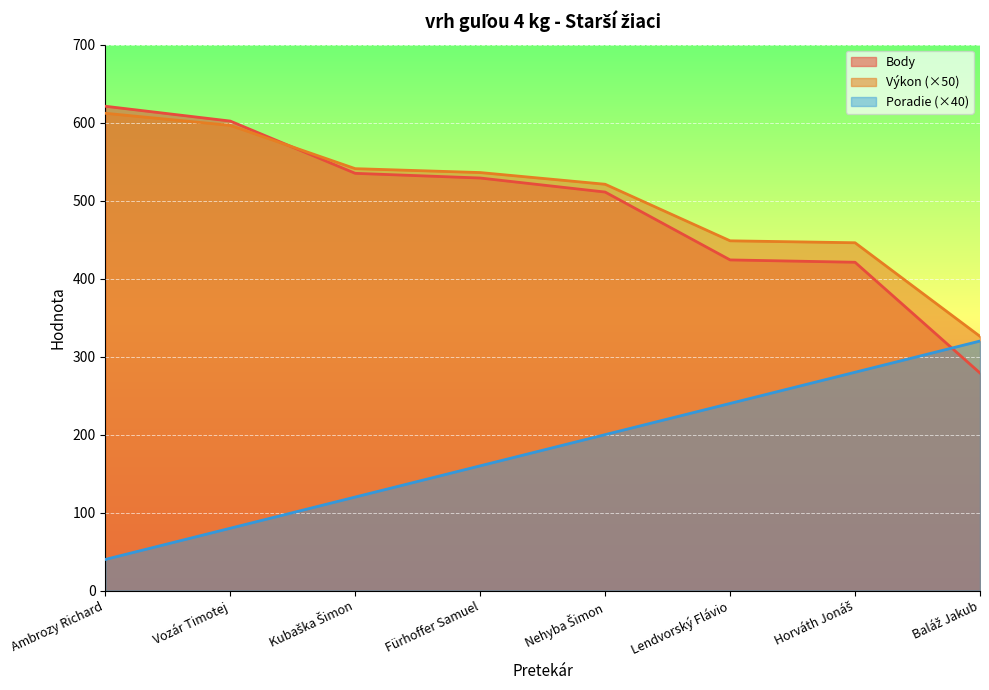

How many lines are shown in the chart?

3